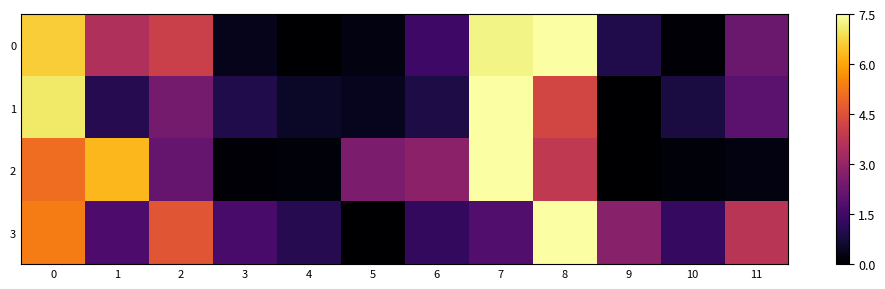

Rank the series at 1 from highest to lowest value.

row_2, row_0, row_3, row_1